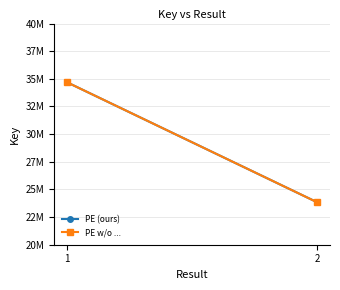

How many categories are shown in the chart?

2